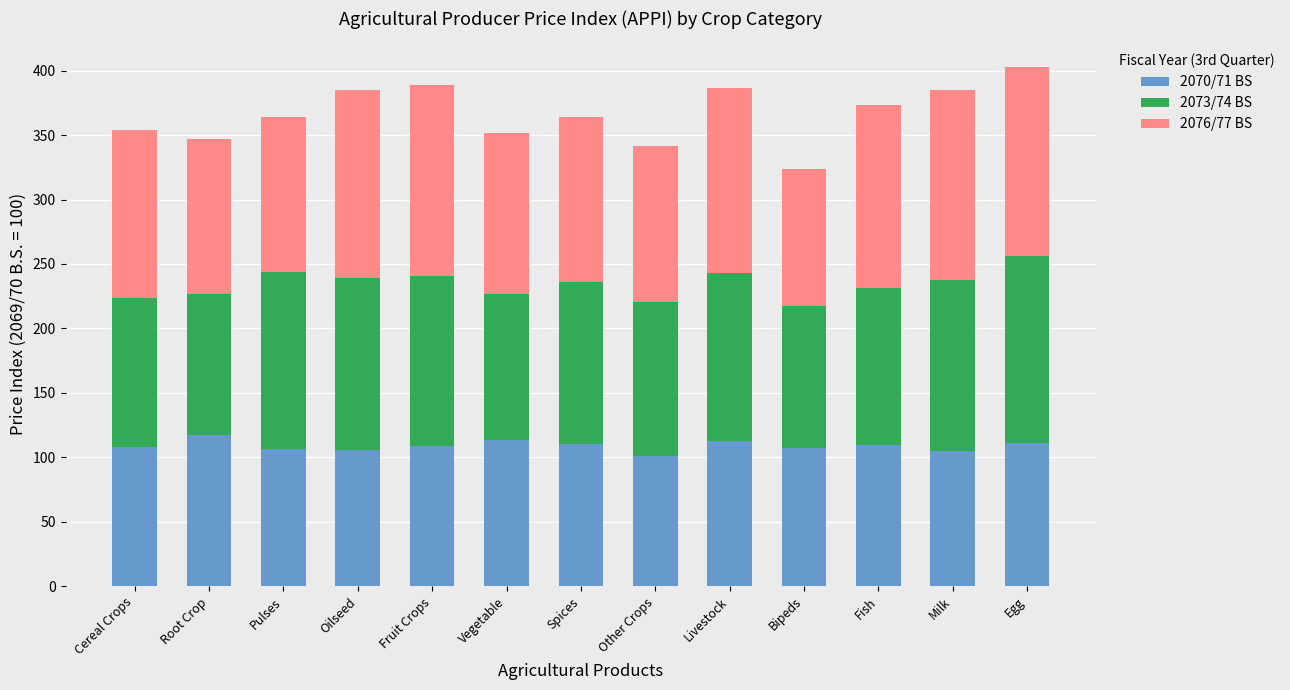

What is the sum of the 2070/71 BS values at Other Crops and Fish?

210.3